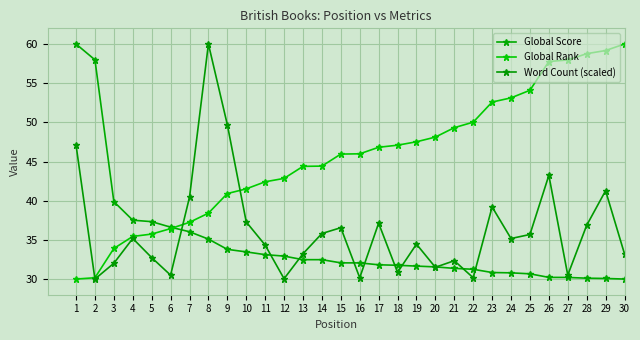

What are all the series names shown in the legend?

Global Score, Global Rank, Word Count (scaled)